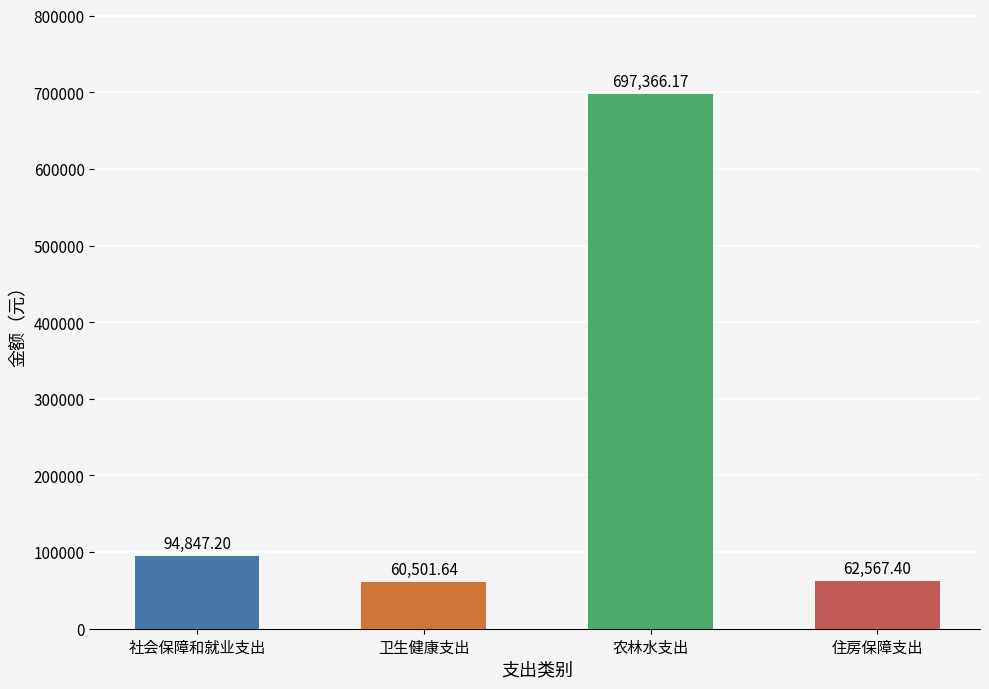

Where is the data nearest to the value 378933?

社会保障和就业支出